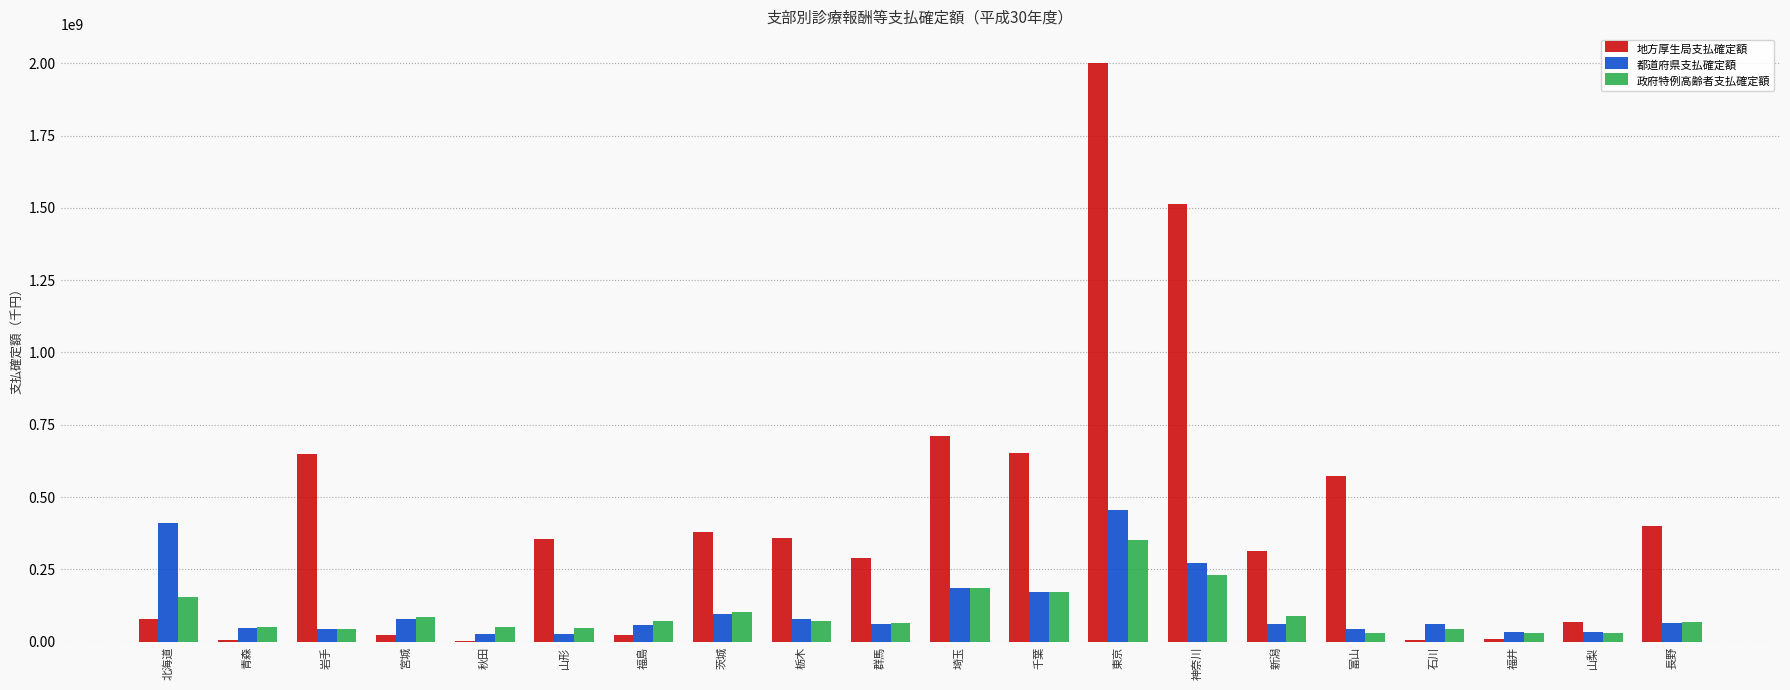

At which category is the sum across all series the highest?

東京